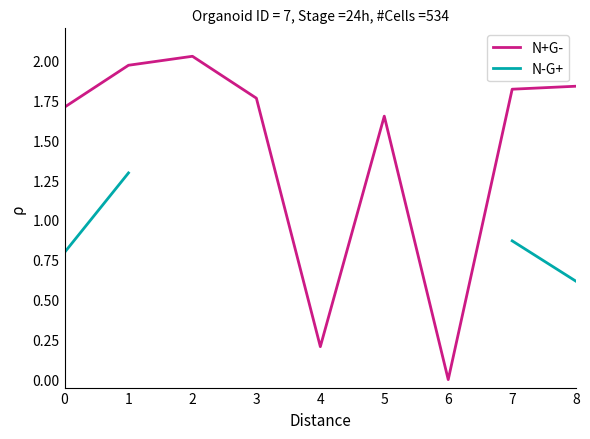

Where is the first local minimum for N+G-?

4